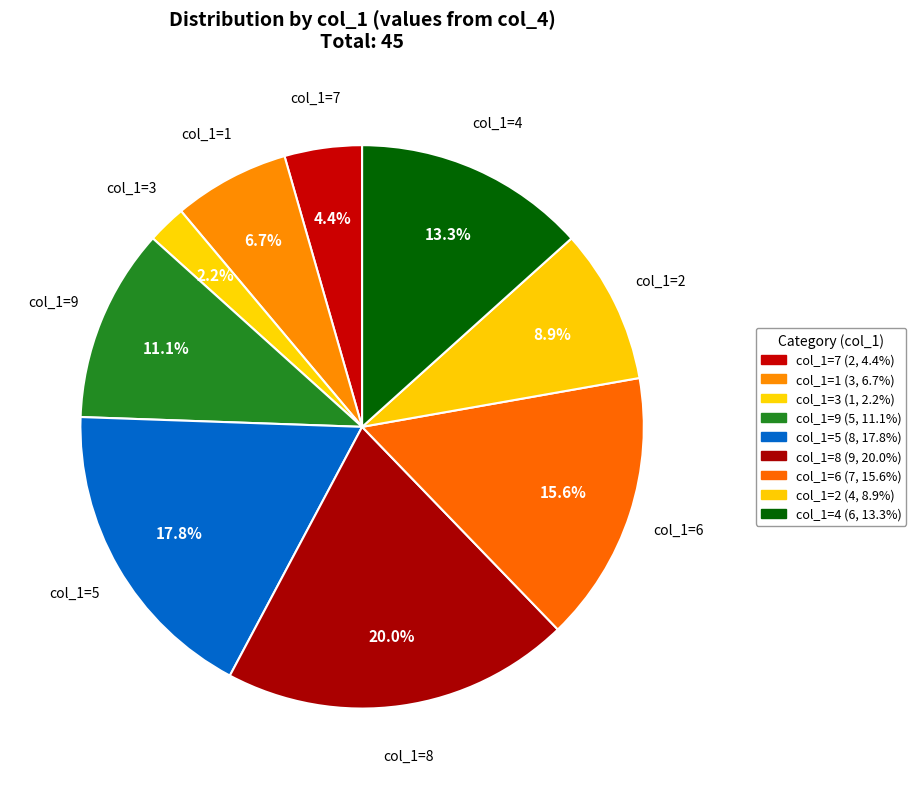

Rank the categories by value from highest to lowest.

col_1=8, col_1=5, col_1=6, col_1=4, col_1=9, col_1=2, col_1=1, col_1=7, col_1=3